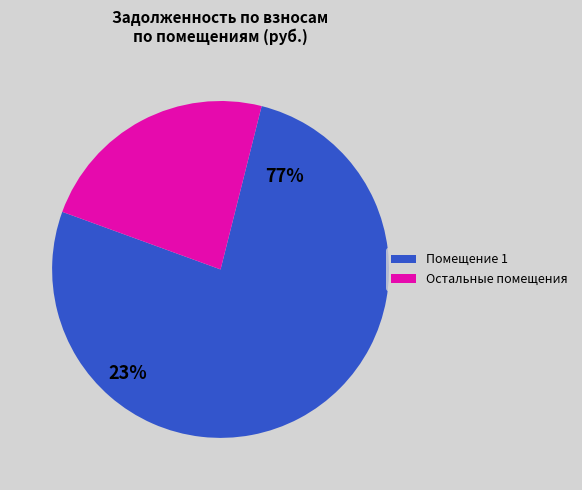

Which category has the biggest portion of the pie?

1